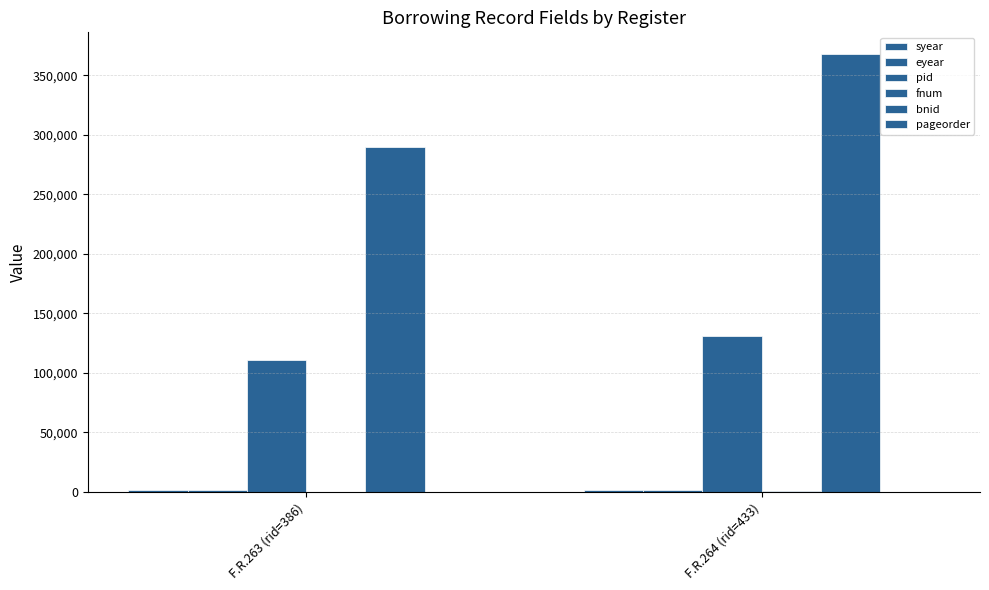

Which has a higher value, F.R.263 (rid=386) or F.R.264 (rid=433)?

F.R.263 (rid=386)